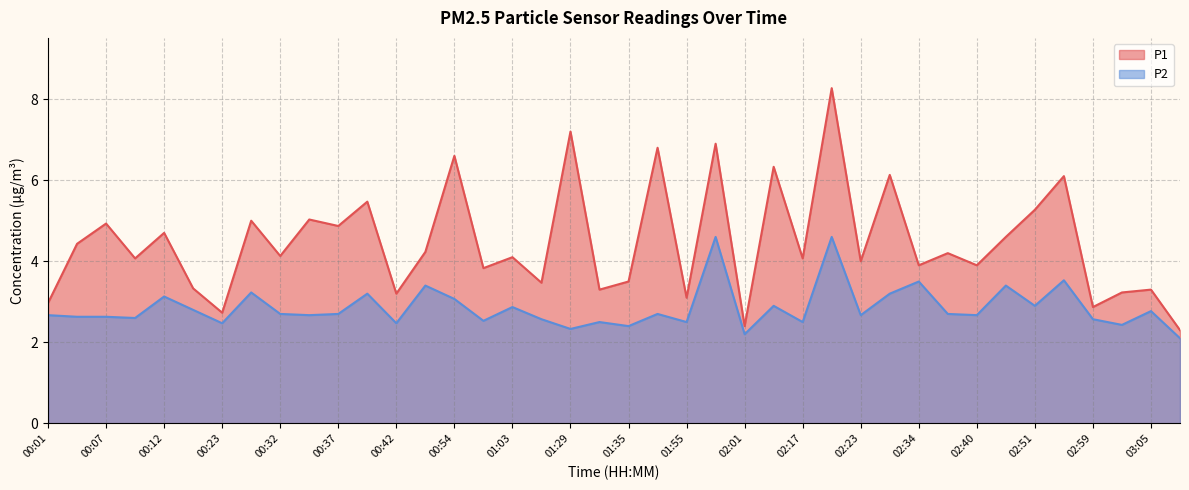

What is the value of the P2 point at the 35th from the left?

2.9